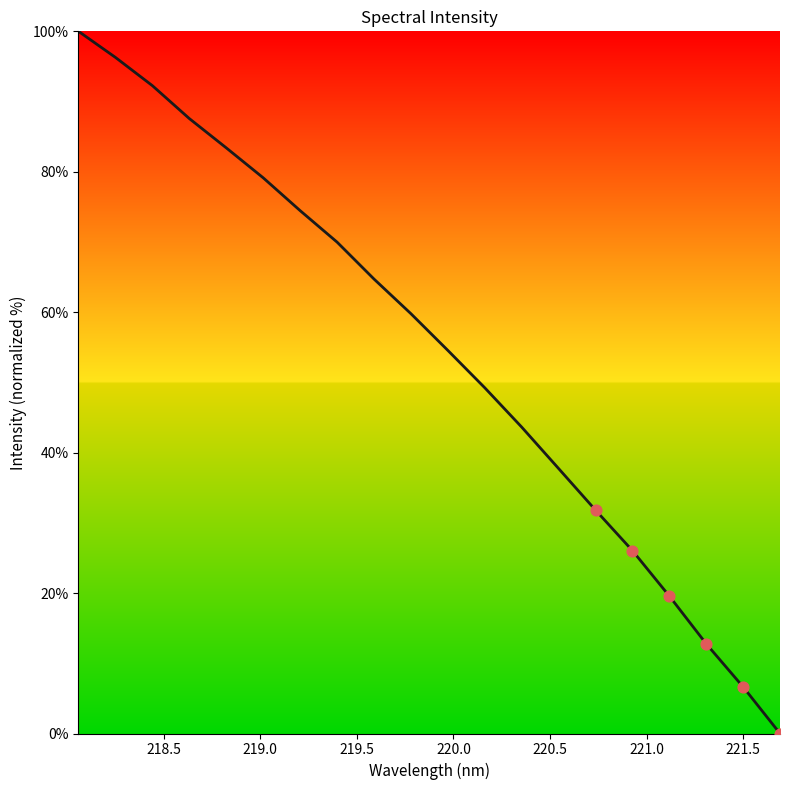

What is the greatest value displayed?

100.0